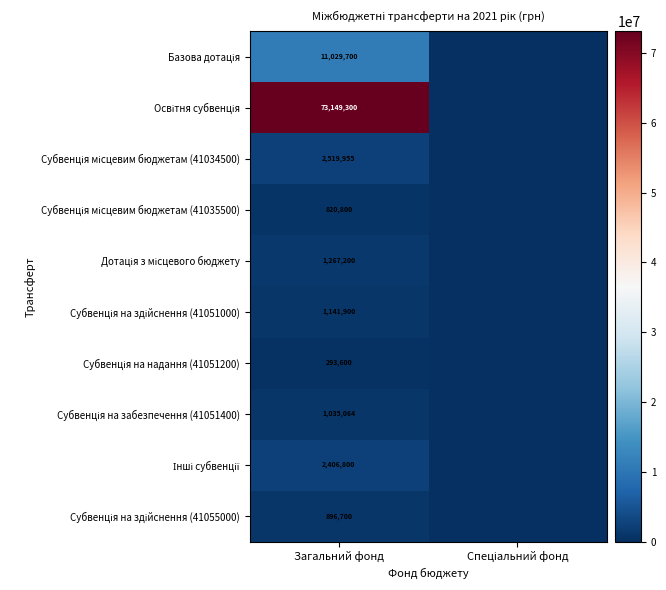

What is the total value across all series at Загальний фонд?

94561019